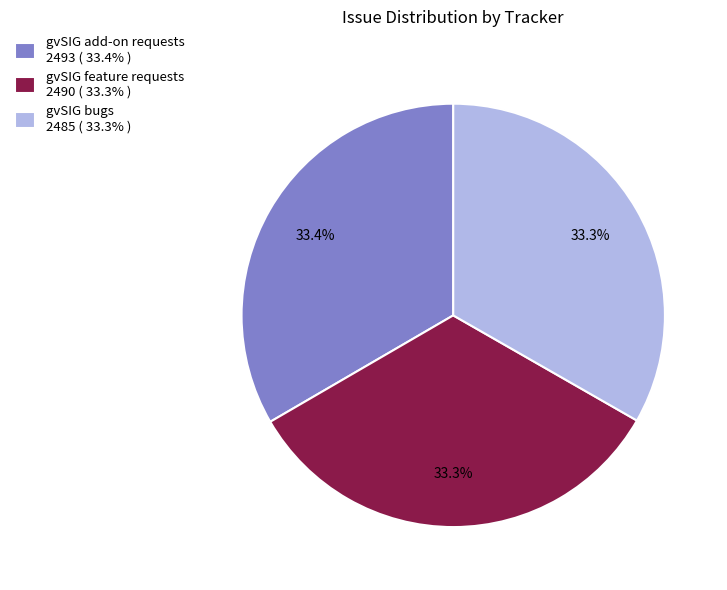

How many segments does this pie chart have?

3